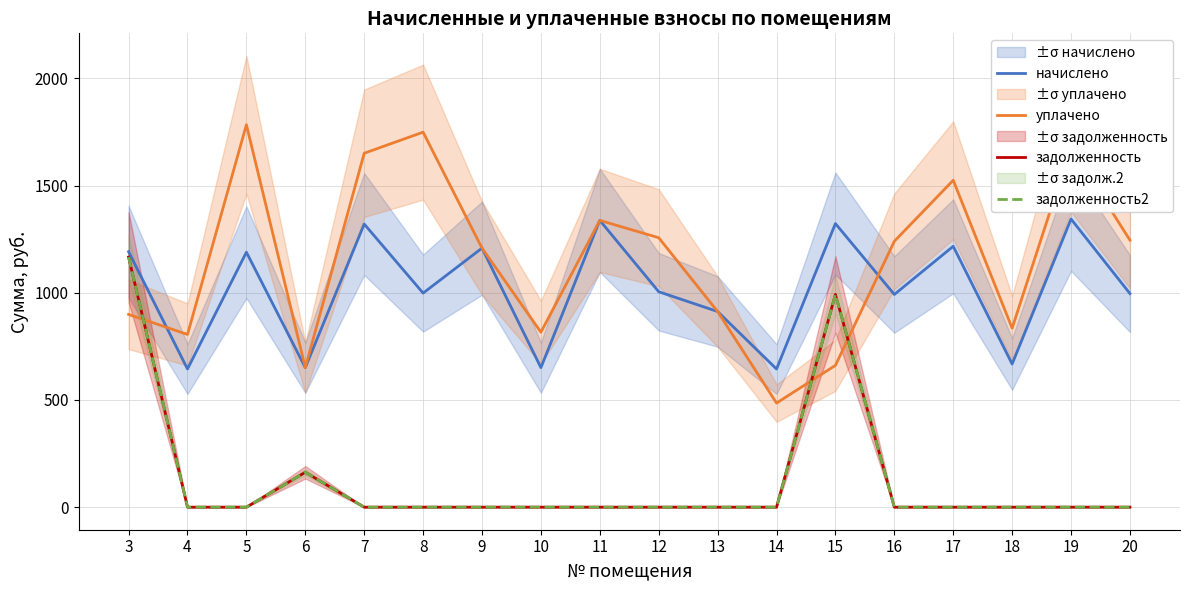

At which category does начислено reach its first local peak?

5